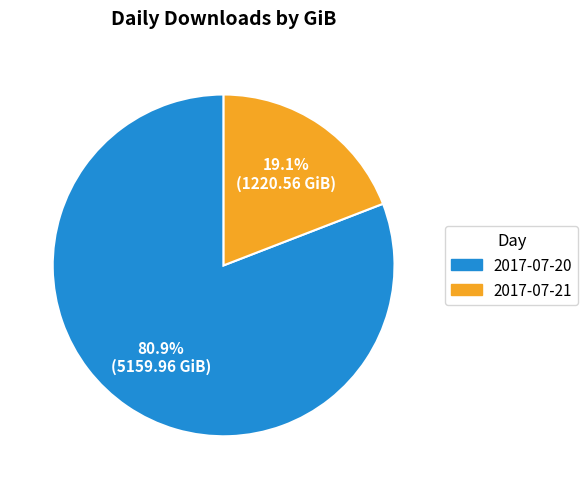

Is there any slice that represents more than half of the pie?

Yes